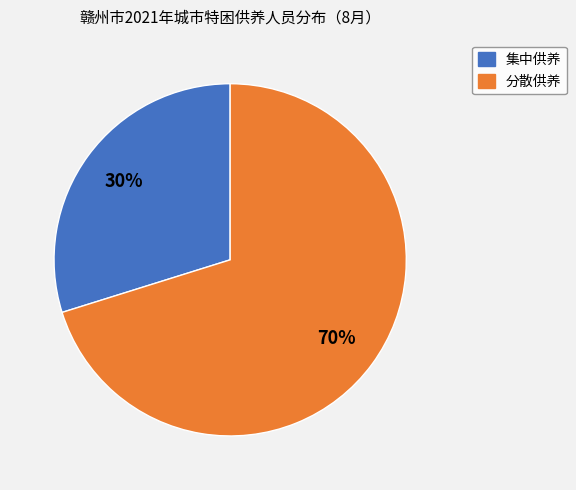

To the nearest percent, what is the difference between the largest and smallest slice percentages?

40%